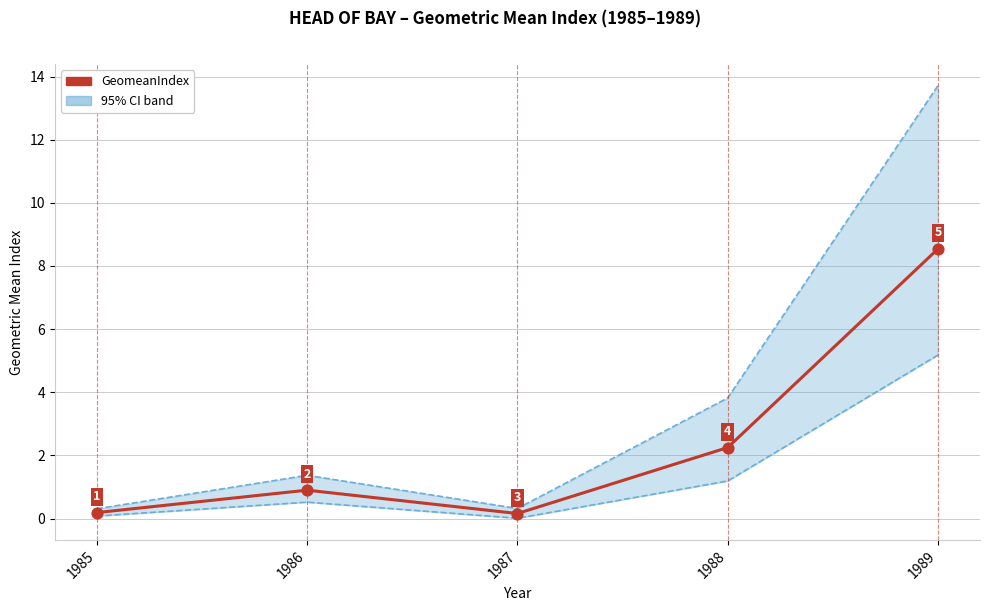

Which series reaches the minimum Y coordinate?

95% CI (low)